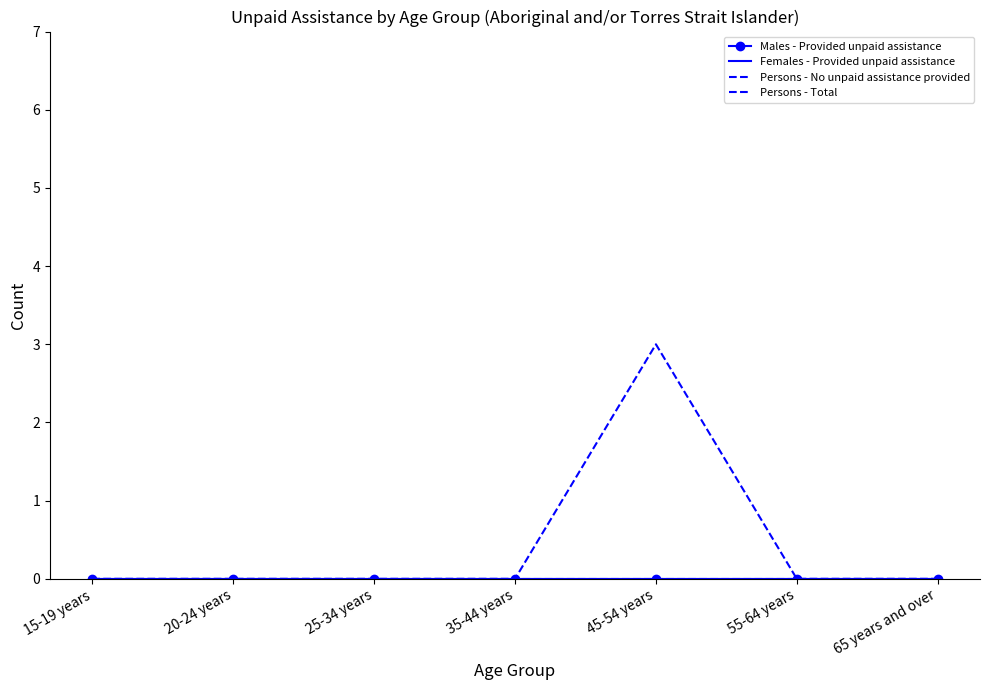

How many series are shown in this chart?

4